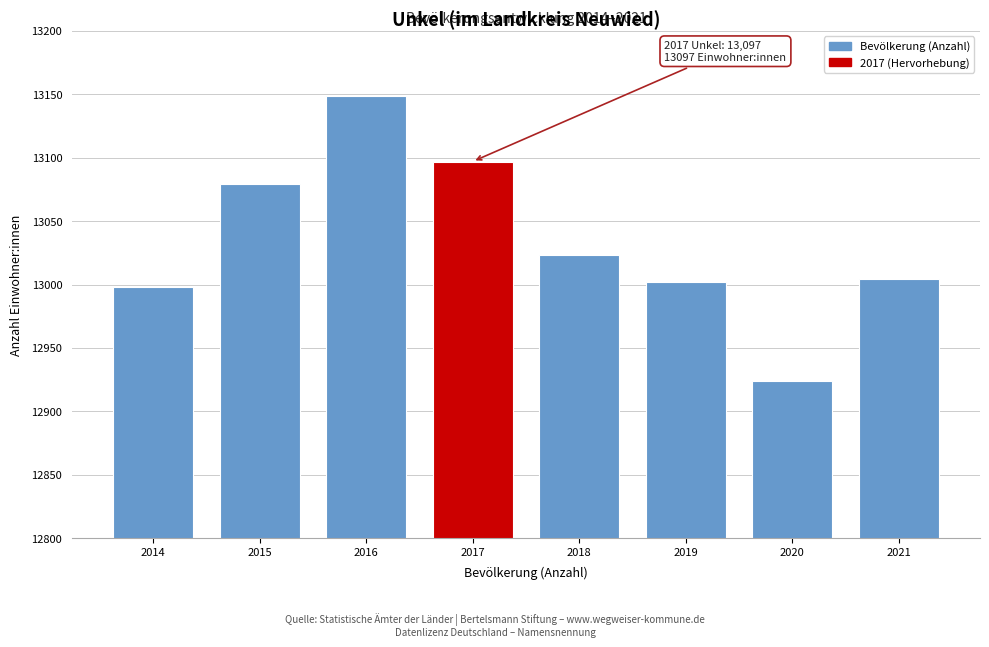

Reading left to right, what are all the values shown in this chart?

12998	13079	13149	13097	13023	13002	12924	13004